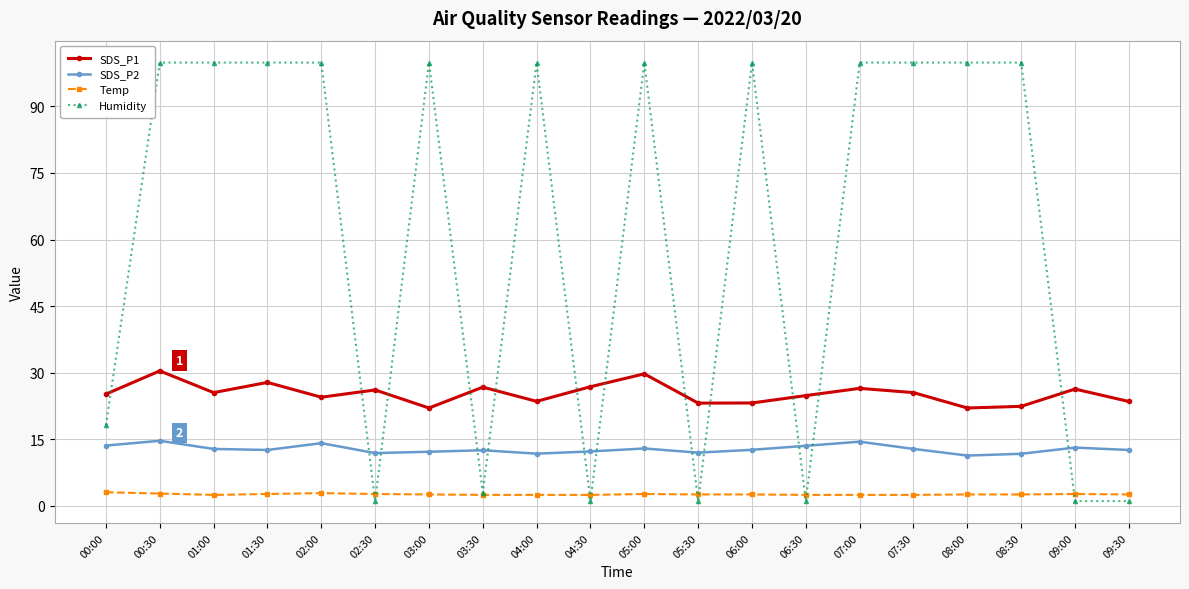

True or false: SDS_P2 and SDS_P1 cross at least once.

False